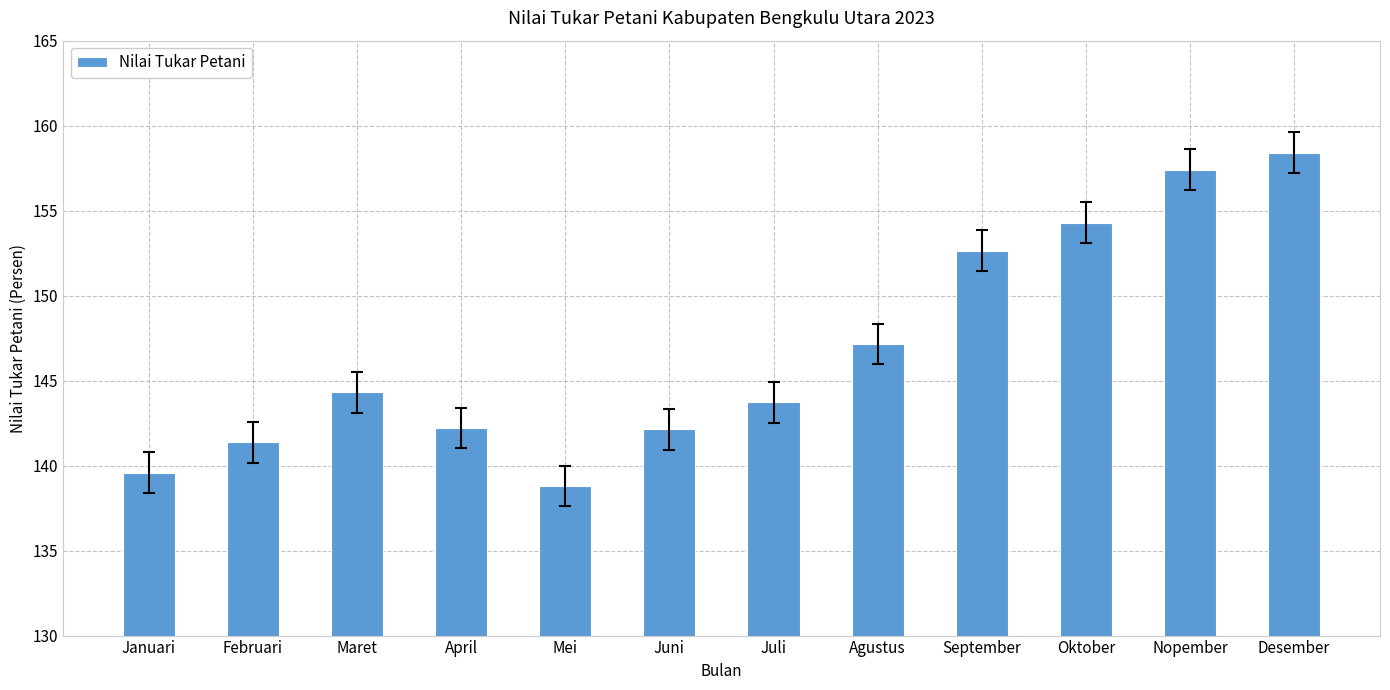

Does the chart contain stacked bars?

No